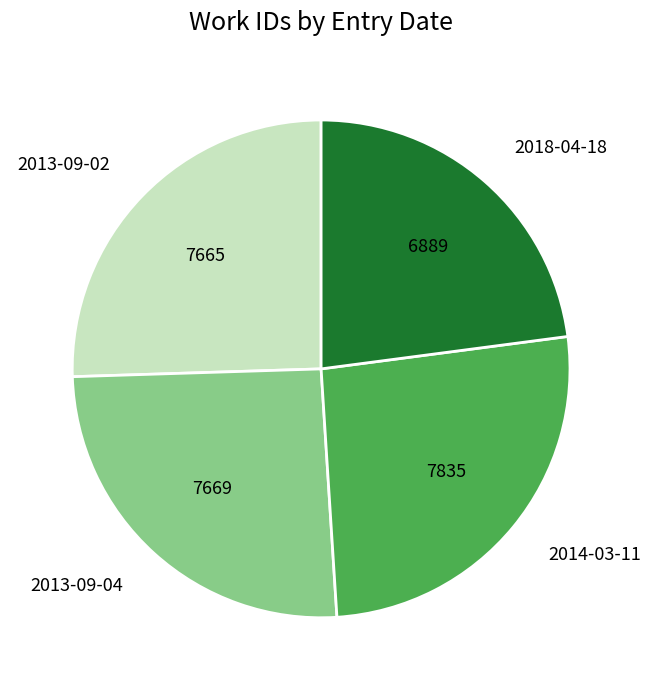

Does 2013-09-02 represent more than half of the total?

No